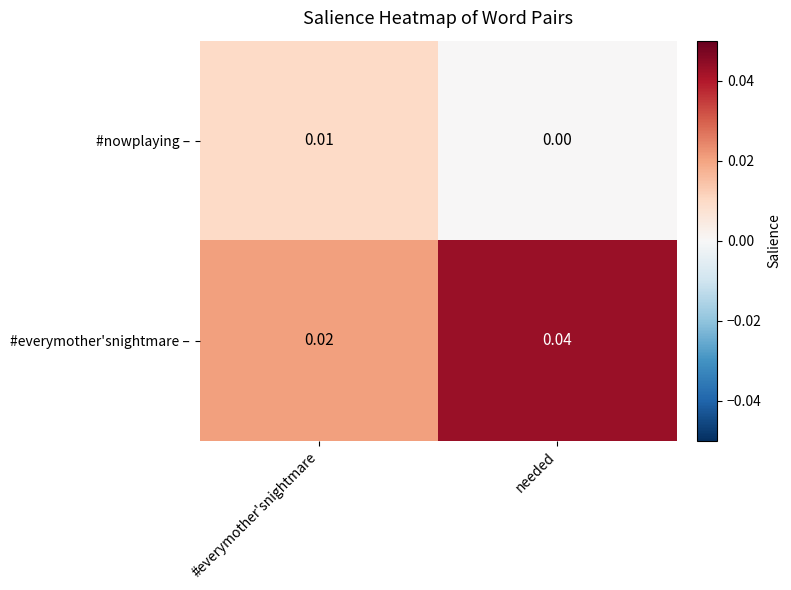

At which label is #nowplaying – closest to 0?

needed